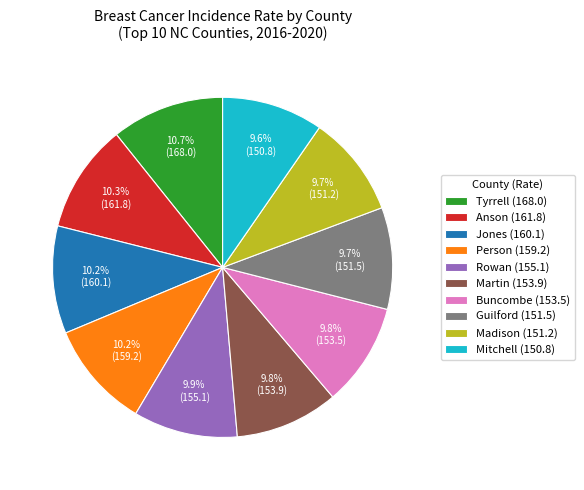

How much of the chart is everything except Guilford (151.5)?

90.3%